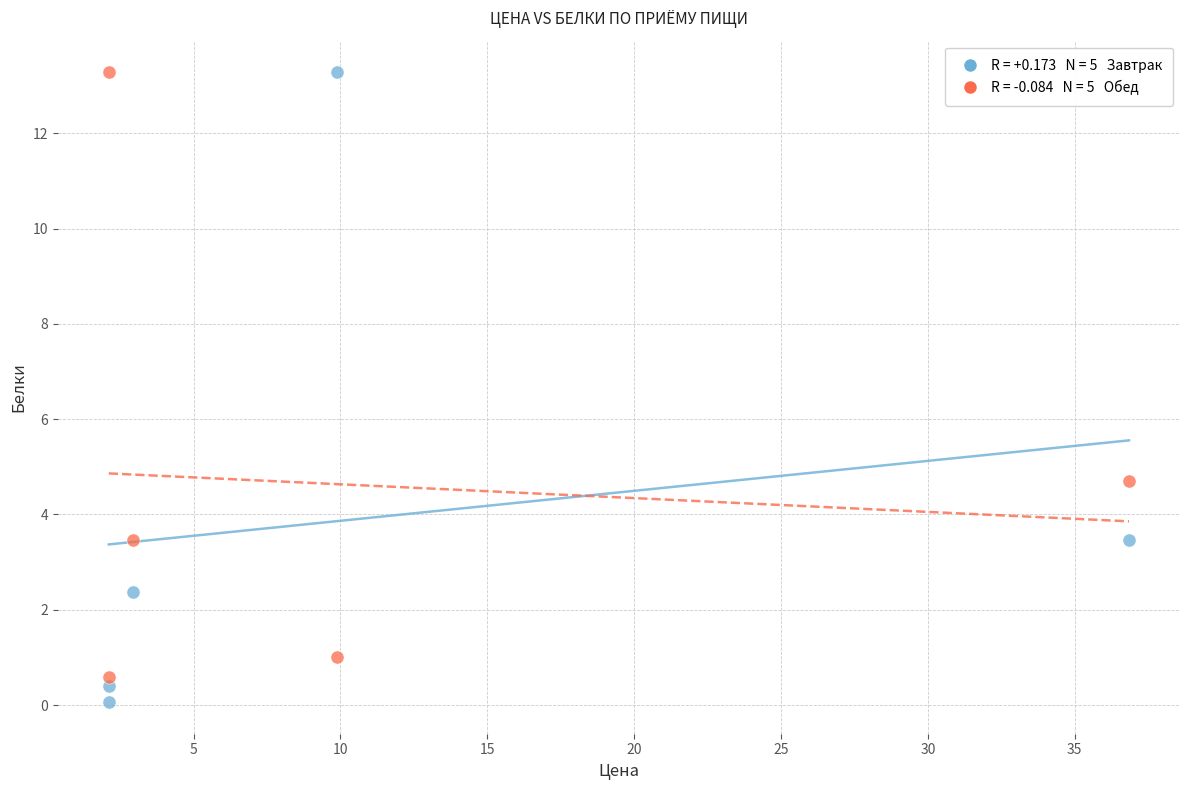

Across all data points, what is the range of X values (max minus min)?

34.7